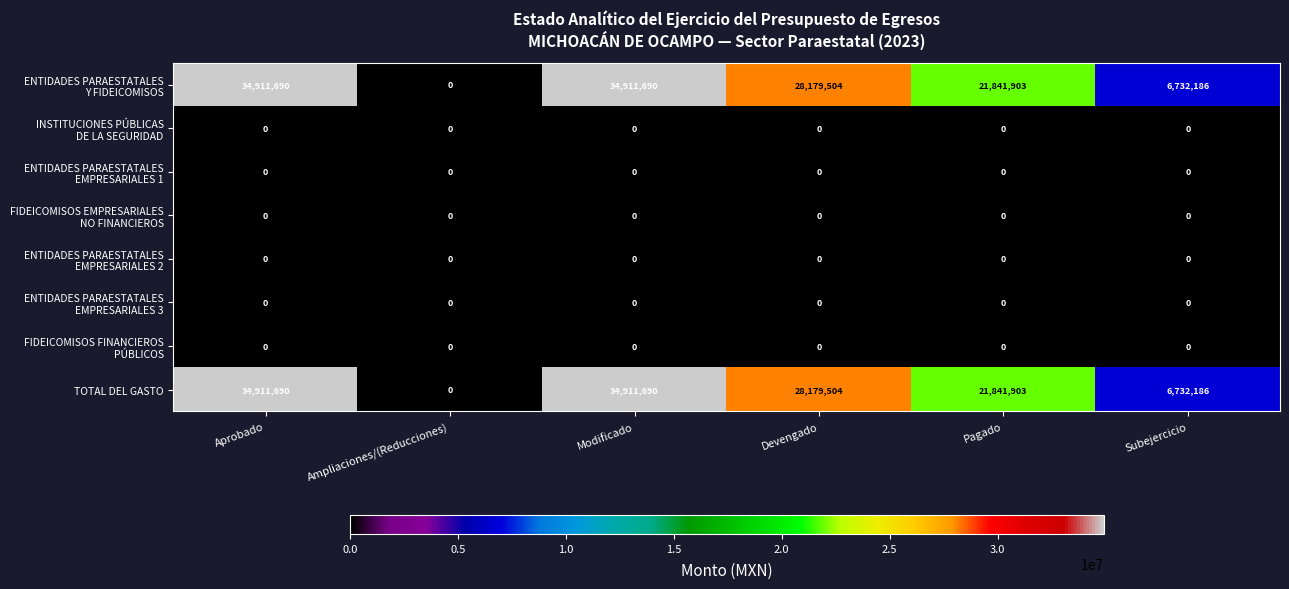

What is the greatest value displayed?

34911690